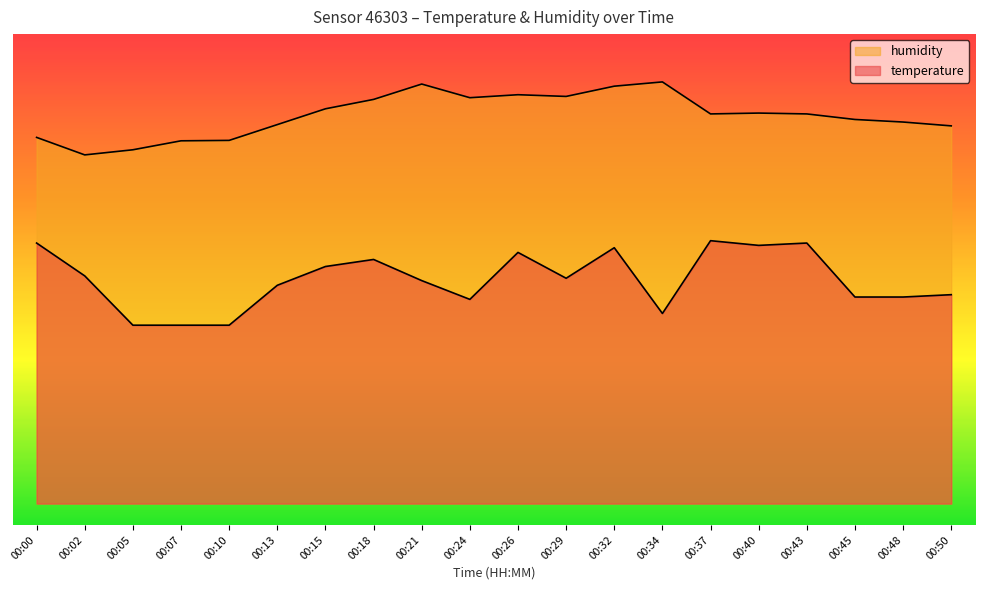

Does the chart have visible grid lines?

No